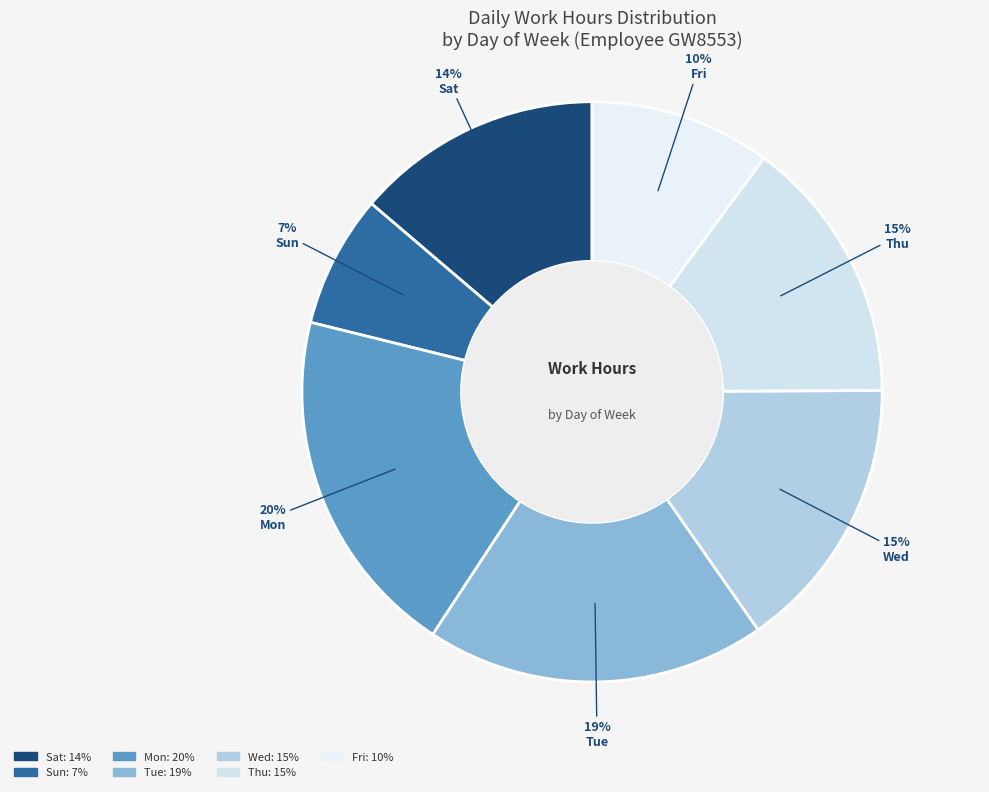

Count the number of slices in the pie.

7